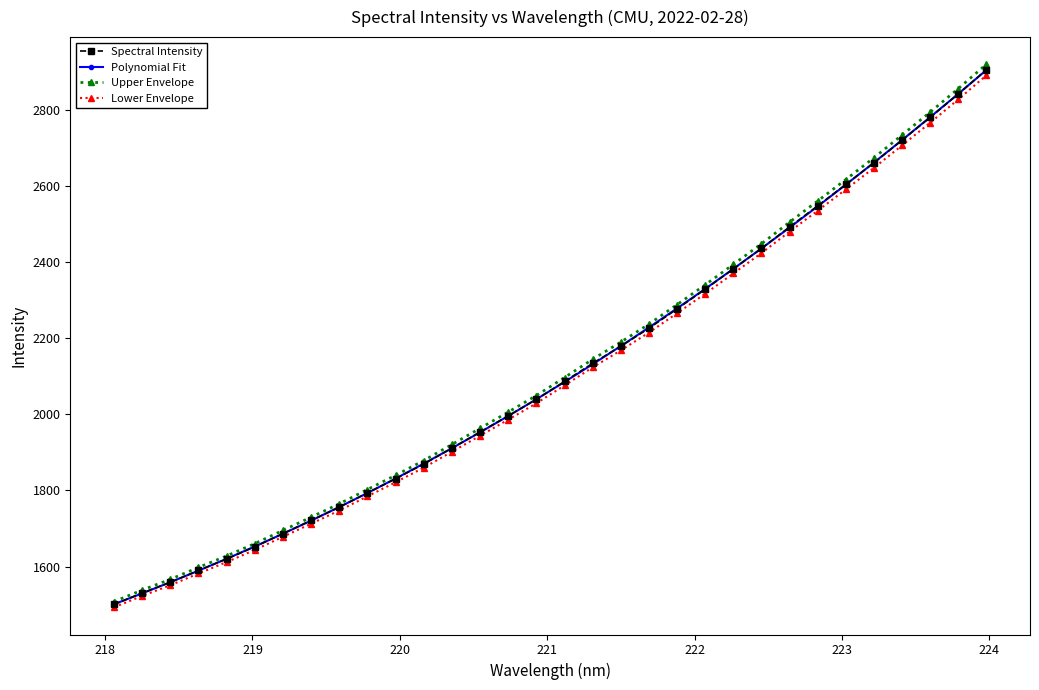

What is the minimum value for Polynomial Fit?

1500.8